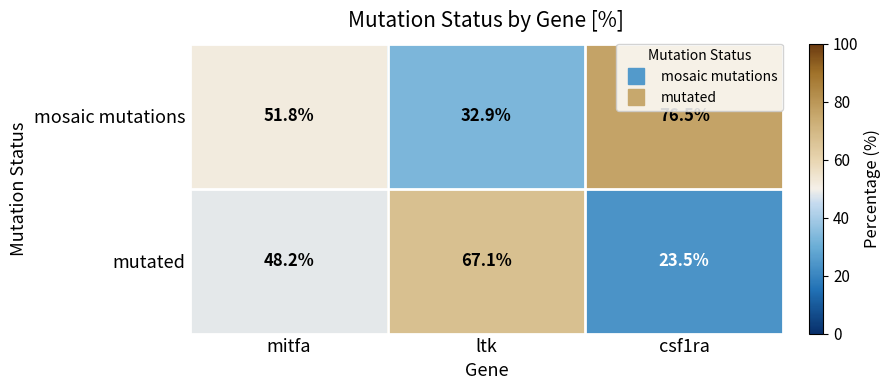

Reading right to left, what are all the values shown in this chart?

mosaic mutations: csf1ra=76.5	ltk=32.9	mitfa=51.8
mutated: csf1ra=23.5	ltk=67.1	mitfa=48.2